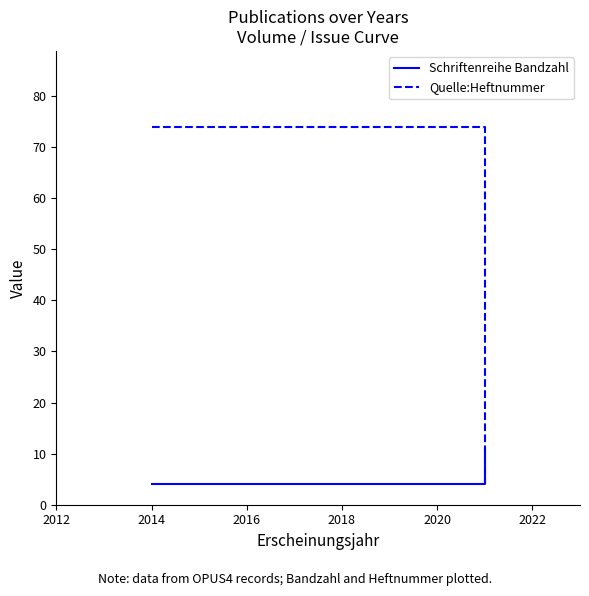

Rank the series by their maximum value, from highest to lowest.

Quelle:Heftnummer, Schriftenreihe Bandzahl